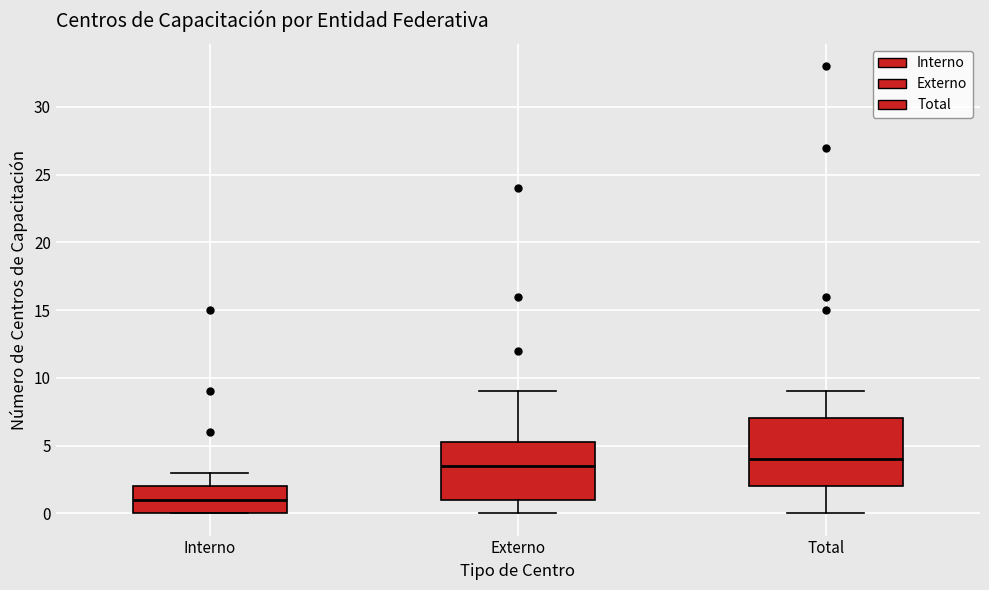

Where is the lower edge of the box for Interno on the y-axis? The values are not printed on the chart, so give them approximately, as read against the axis.

0.0